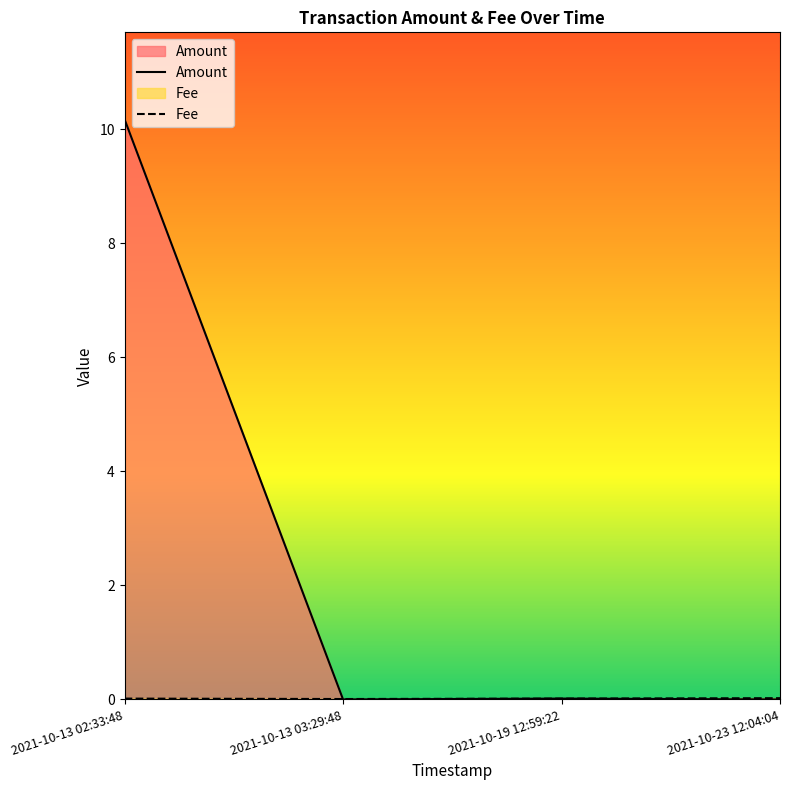

True or false: Amount and Fee cross at least once.

True